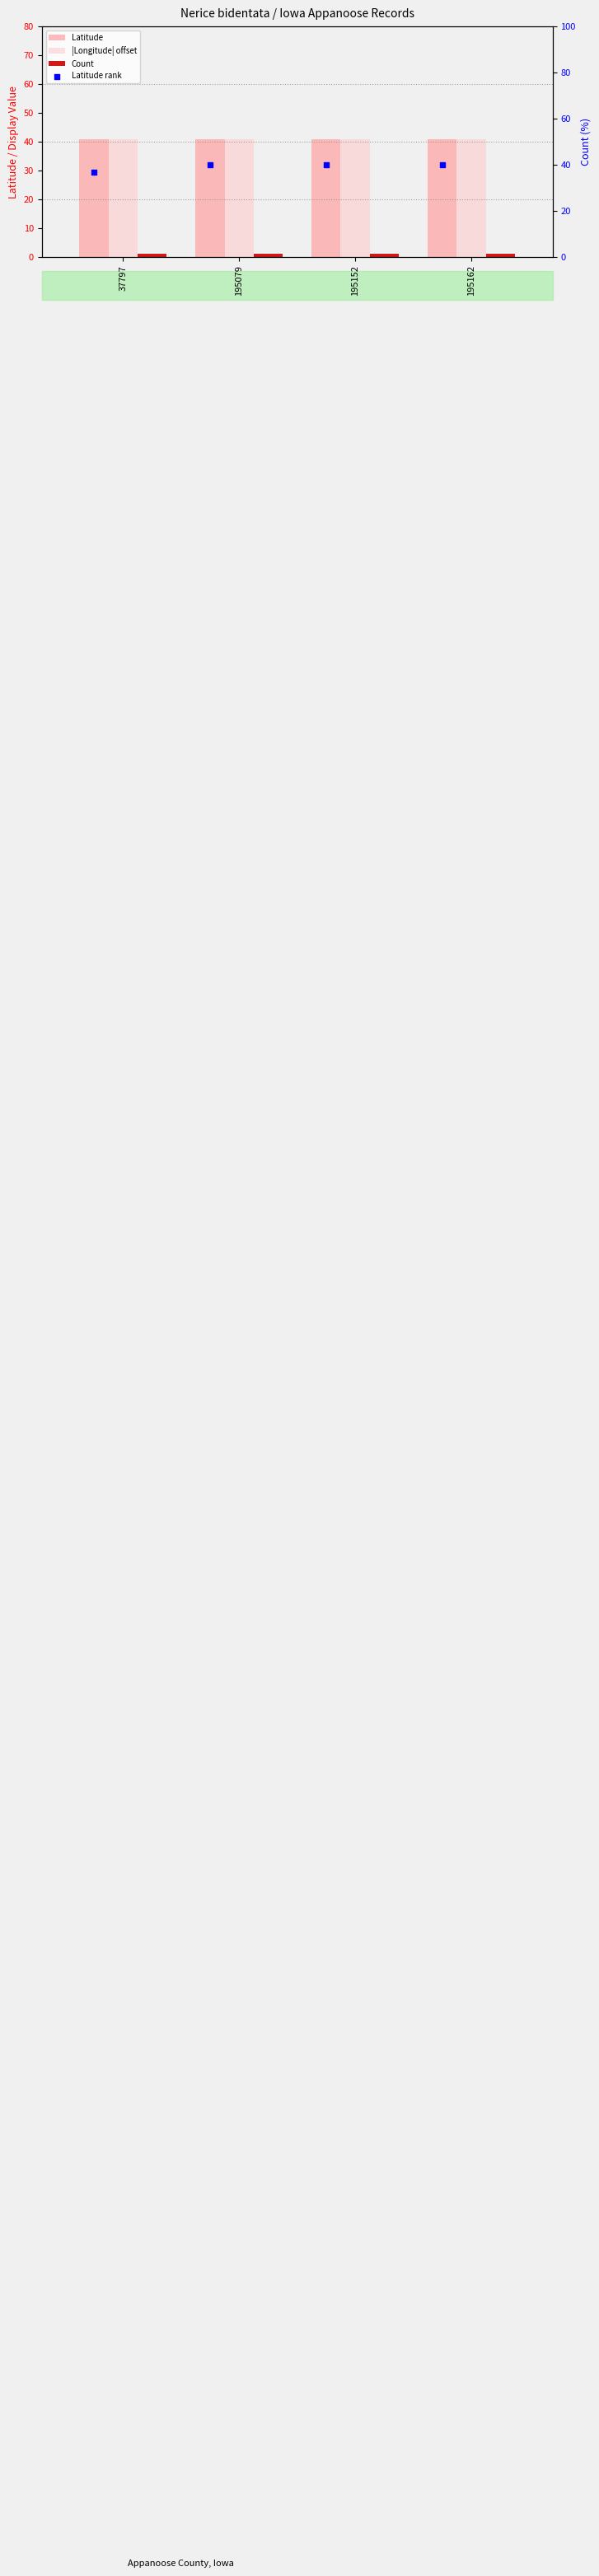

At which category is the sum across all series the highest?

195079